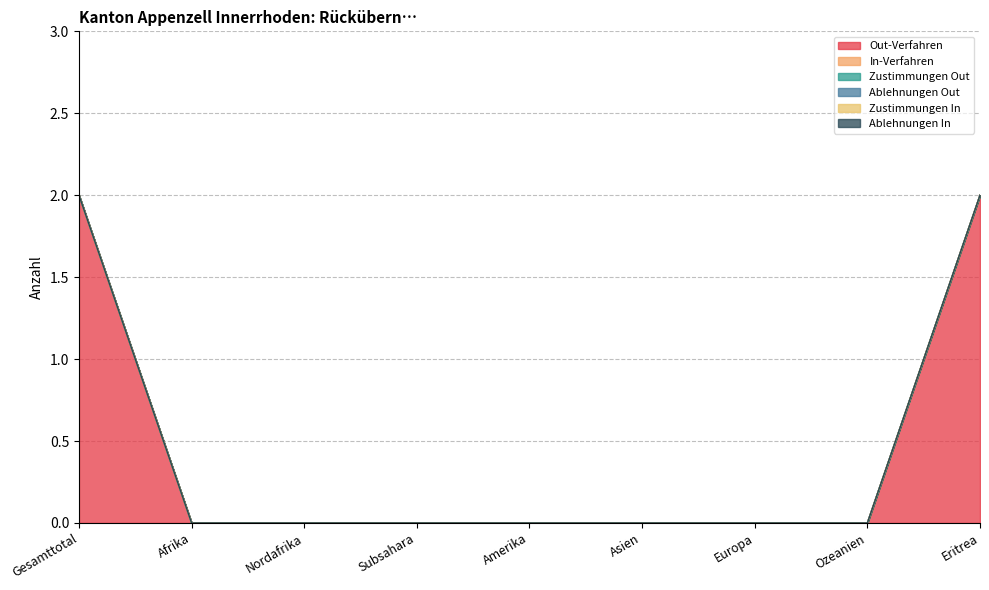

Which has a higher value, Gesamttotal or Asien?

Gesamttotal